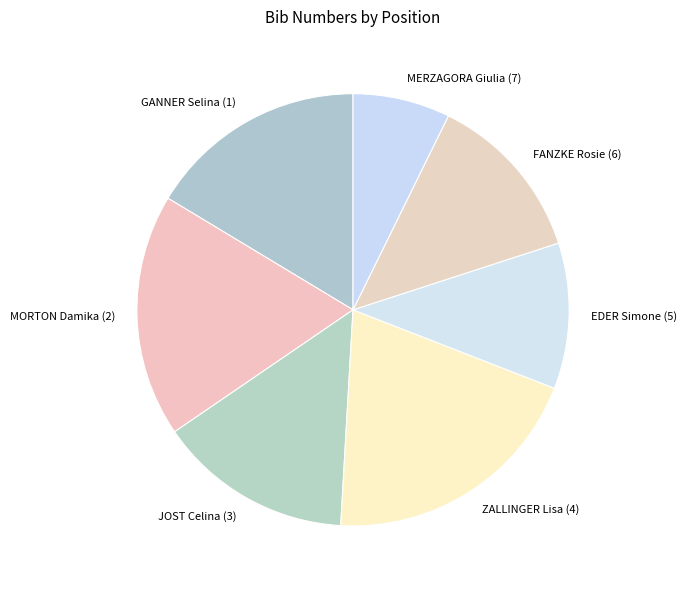

Combined, do EDER Simone (5) and MERZAGORA Giulia (7) account for over 50%?

No